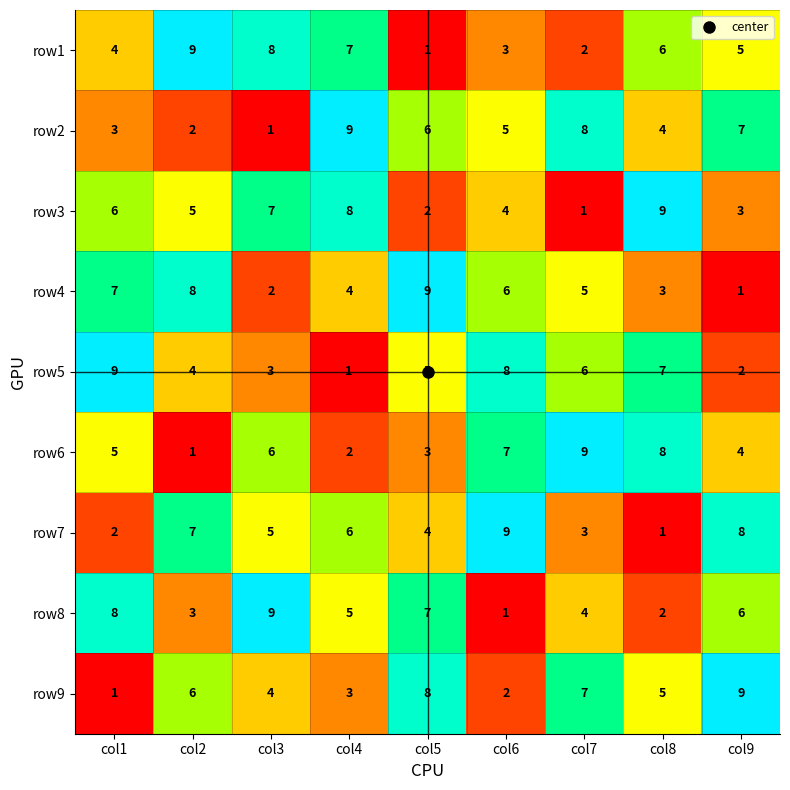

What is the difference between the row8 values at col9 and col8?

4